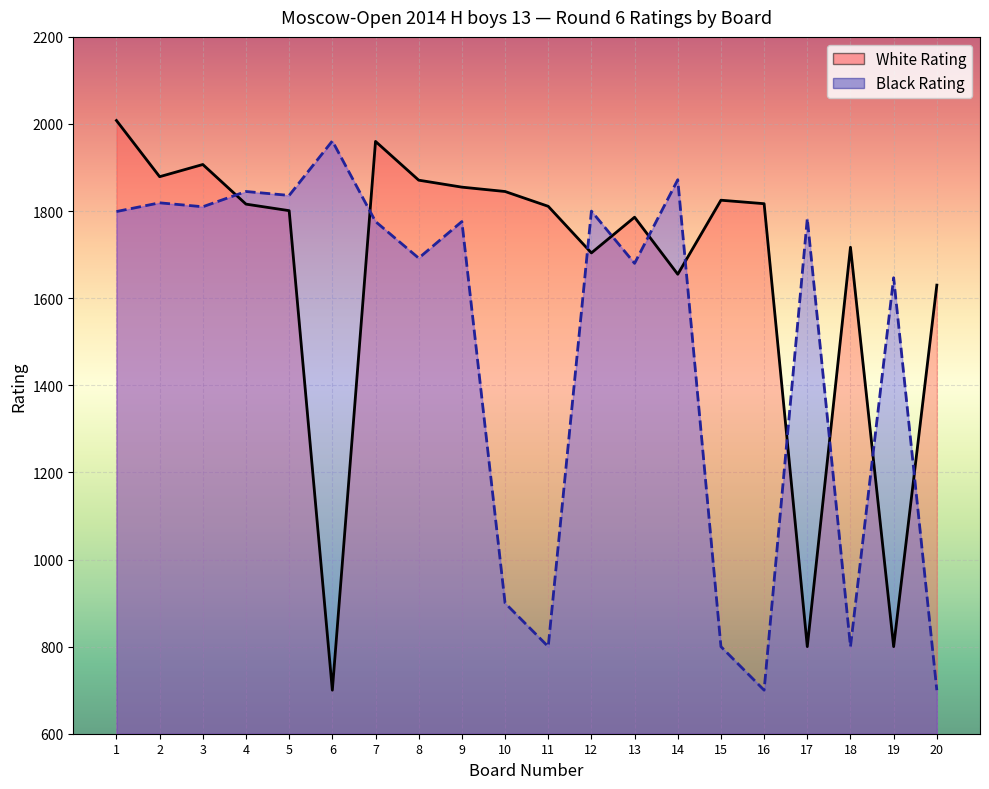

The value of Black Rating at 10 is 501. True or false?

False